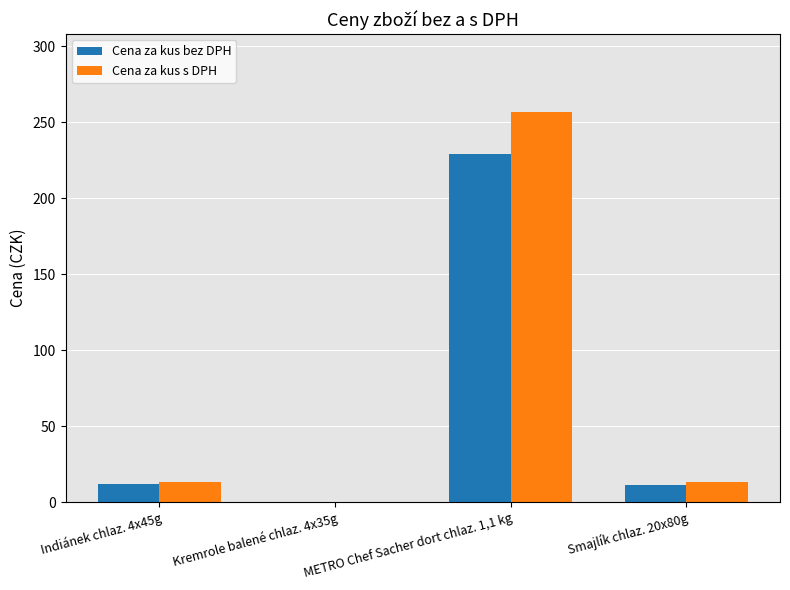

The value of Cena za kus bez DPH at METRO Chef Sacher dort chlaz. 1,1 kg is 152.3. True or false?

False